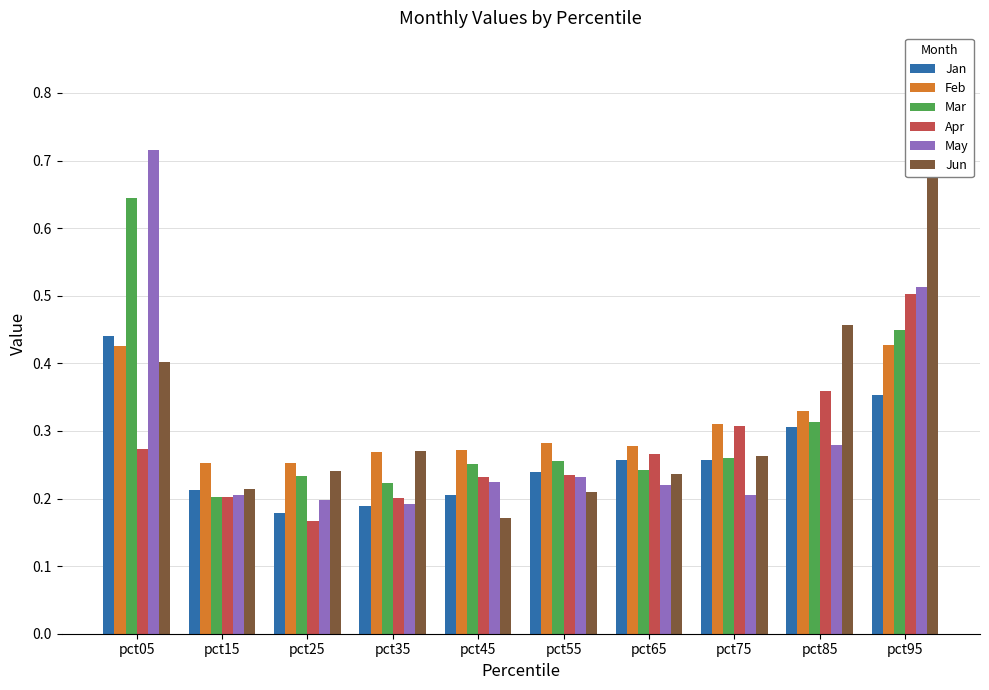

True or false: Apr has a value of 0.2 at pct35.

True